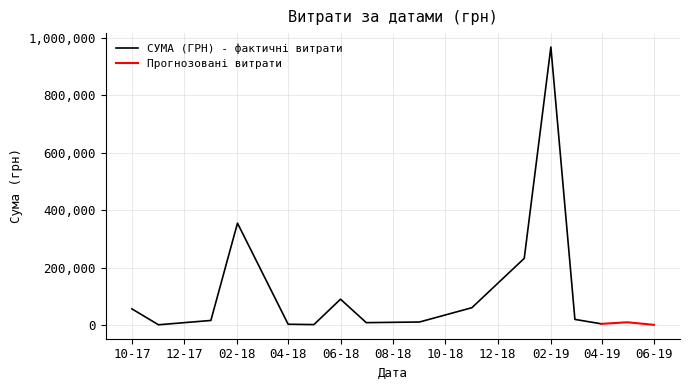

At which label does СУМА (ГРН) - фактичні витрати reach its peak?

02-19